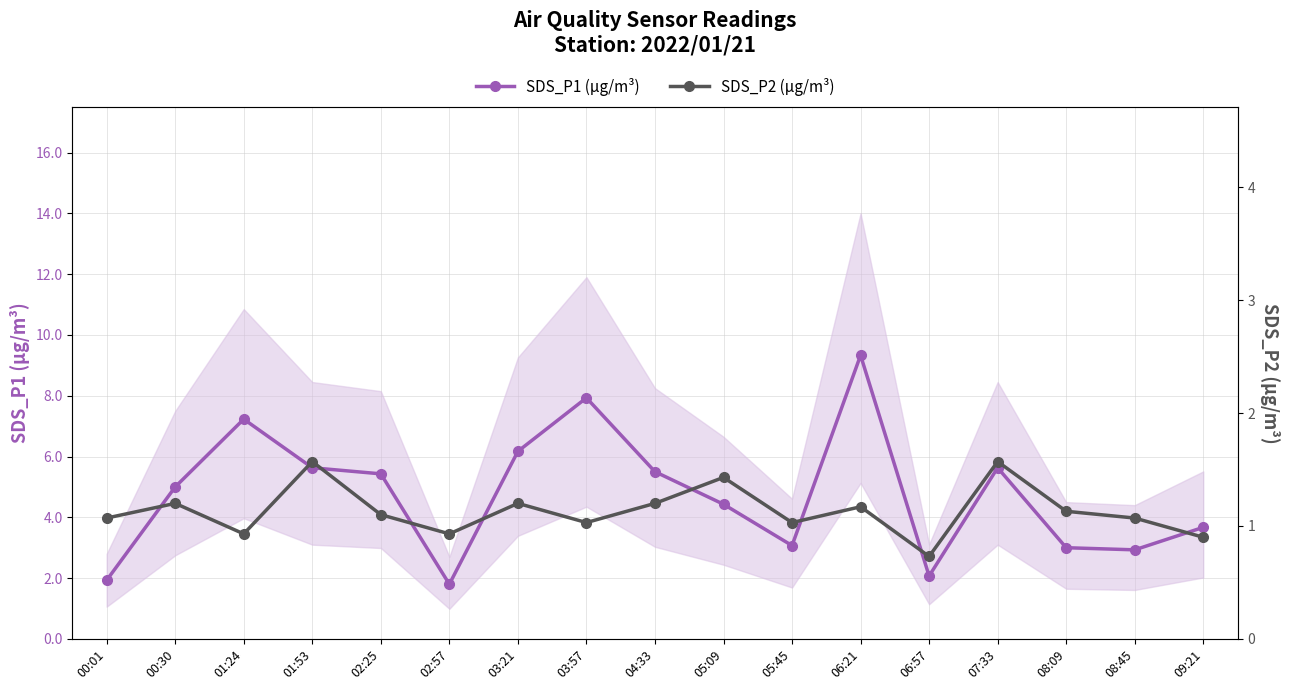

What is the sum of all SDS_P1 (µg/m³) values?

80.8